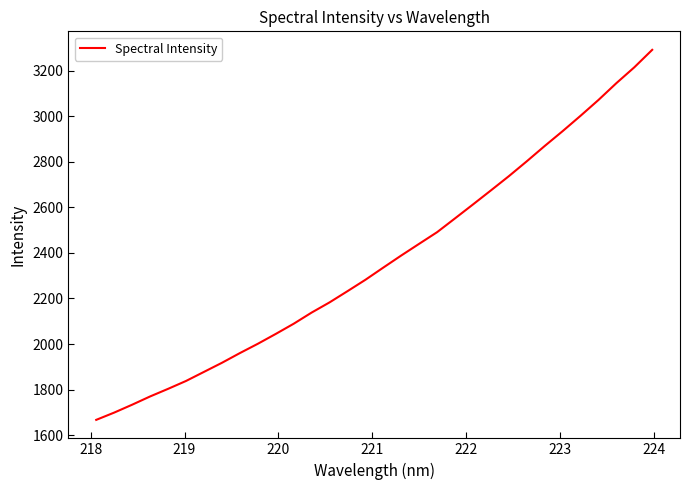

How many lines are shown in the chart?

1